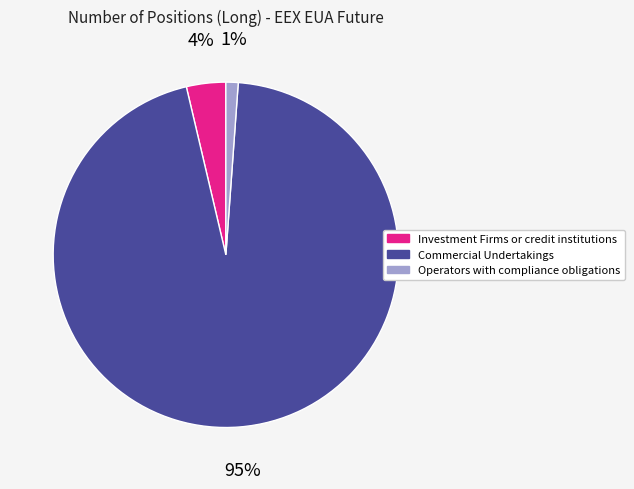

To the nearest percent, what is the combined percentage of Operators with compliance obligations and Investment Firms or credit institutions?

5%